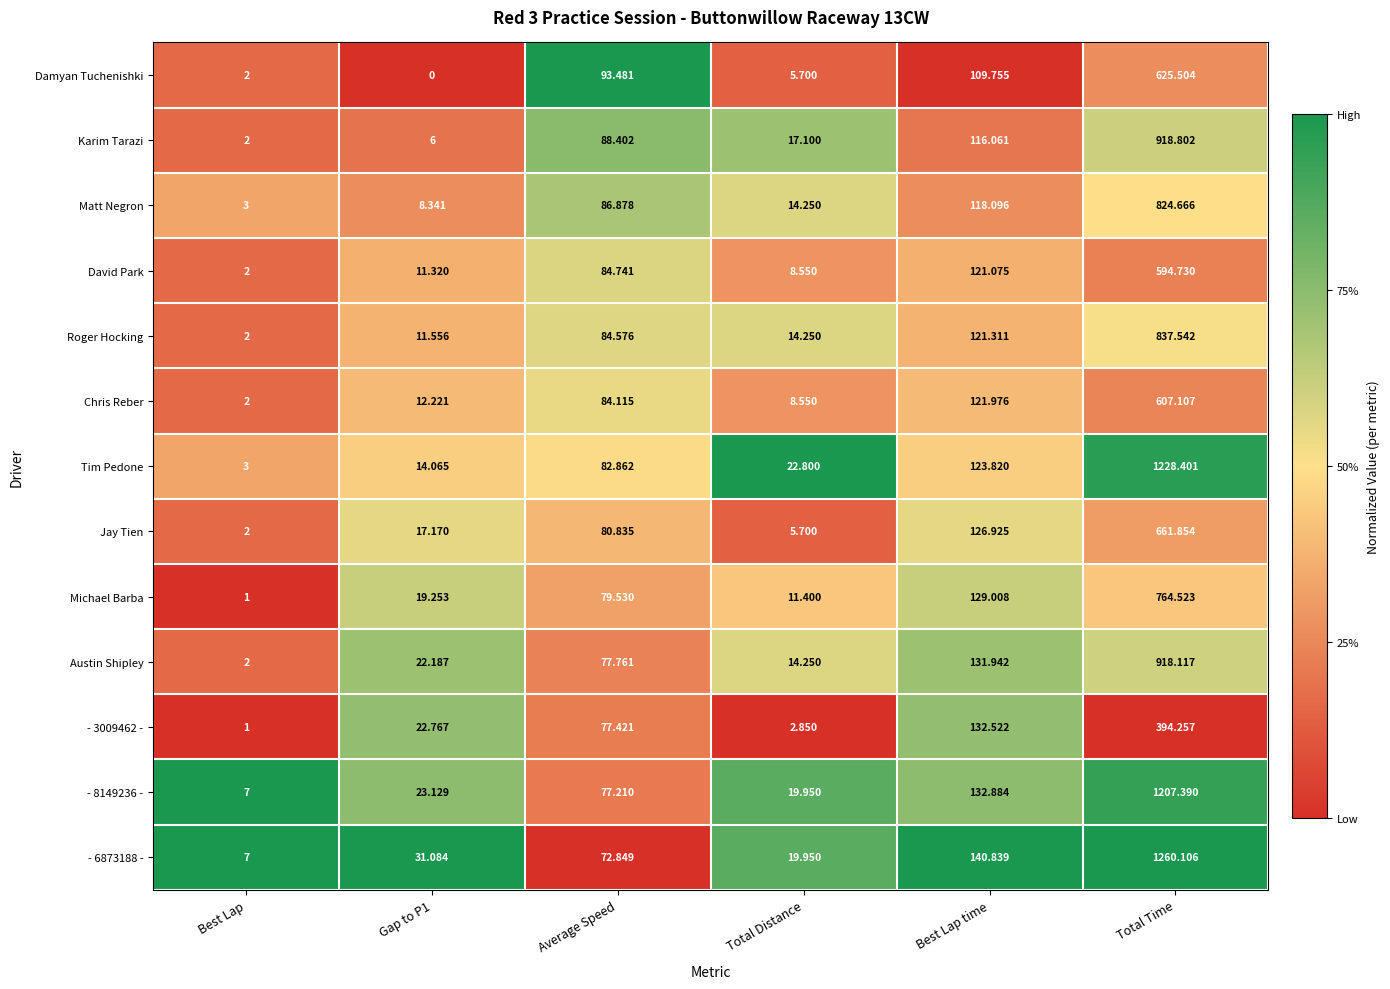

What is the spread (max minus min) of values at Best Lap time?

31.1